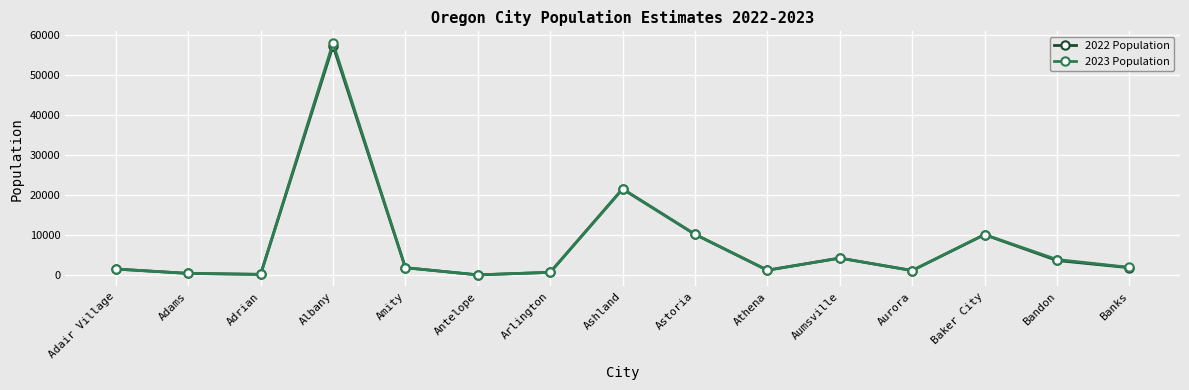

What is the average value of the 2022 Population series?

7710